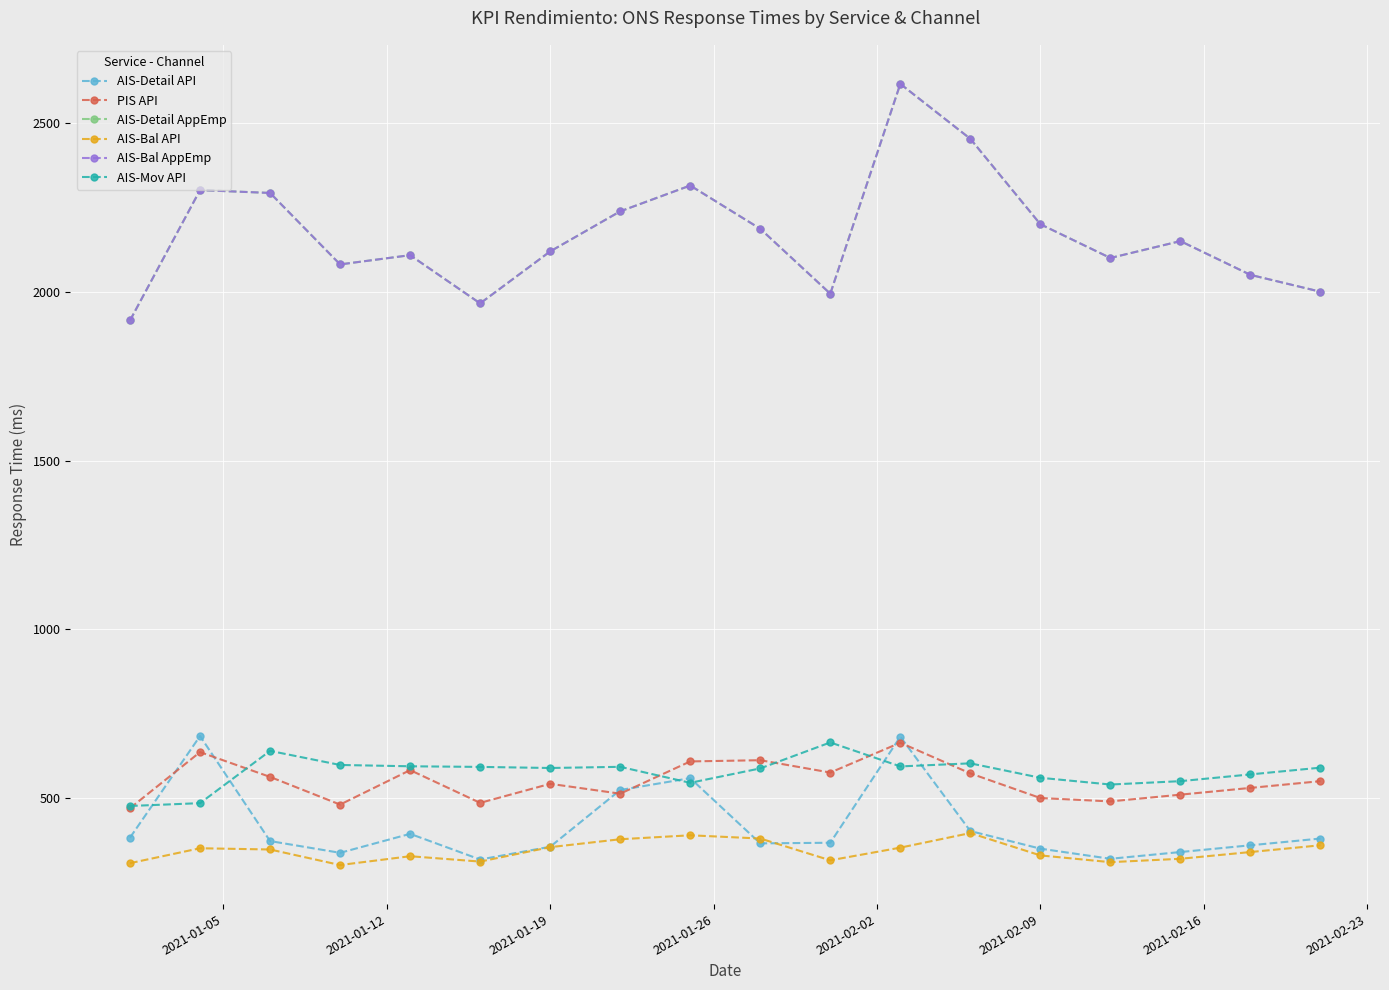

List the series in order of their peak value, lowest first.

AIS-Bal API, PIS API, AIS-Mov API, AIS-Detail API, AIS-Detail AppEmp, AIS-Bal AppEmp